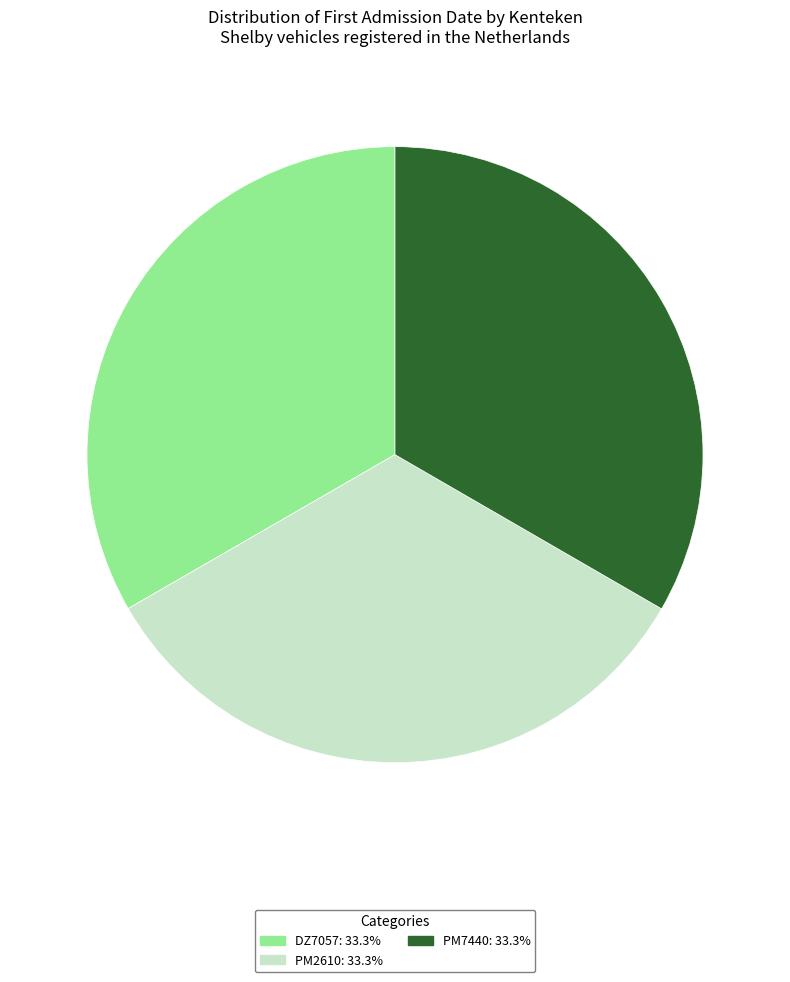

Do PM7440 and PM2610 together represent more than half of the pie?

Yes